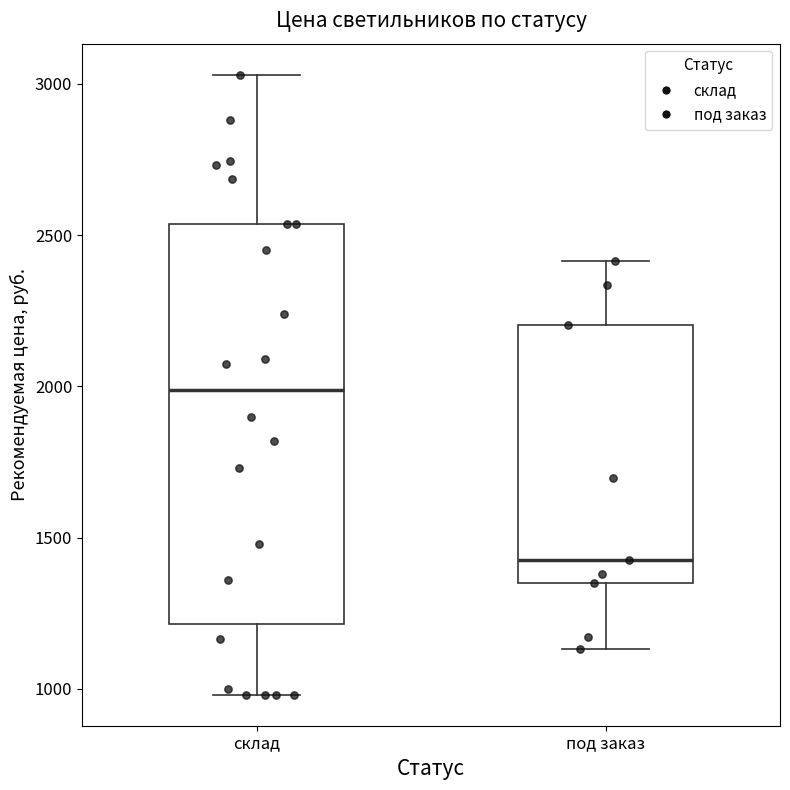

Reading left to right, read every box against the y-axis: the position of its median line, the range the box covers, and the ends of its whiskers. The values are not printed on the chart, so give them approximately, as read against the axis.

склад: median 2000, box 1200 to 2550, whiskers 1000 to 3050
под заказ: median 1450, box 1350 to 2200, whiskers 1150 to 2400